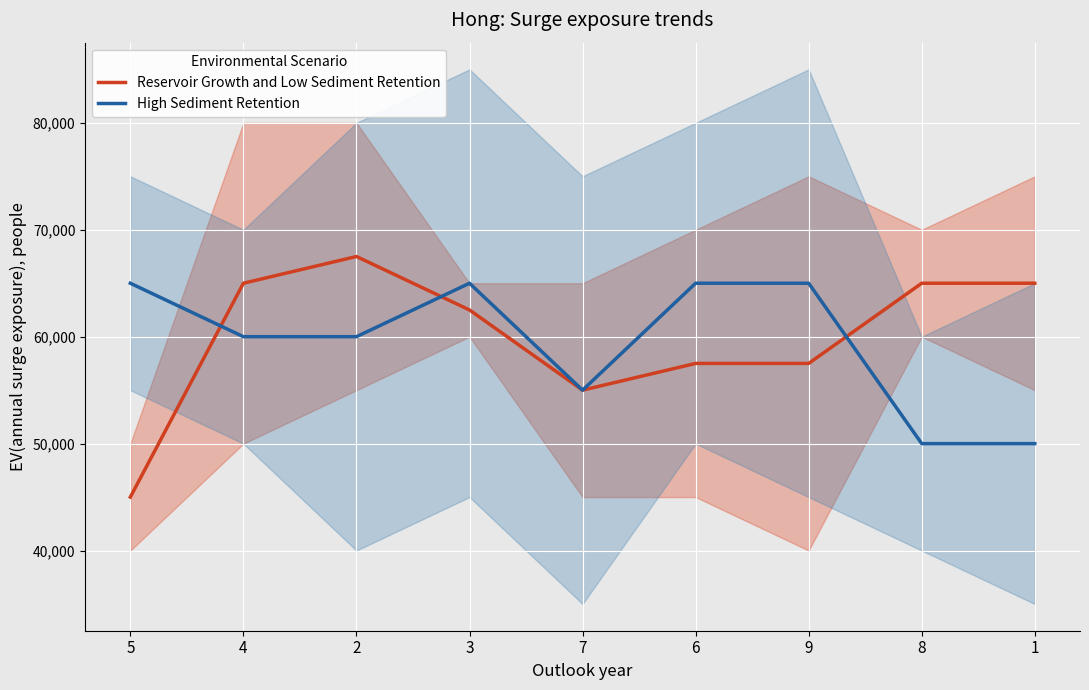

Which series has the largest total across all categories?

Reservoir Growth and Low Sediment Retention